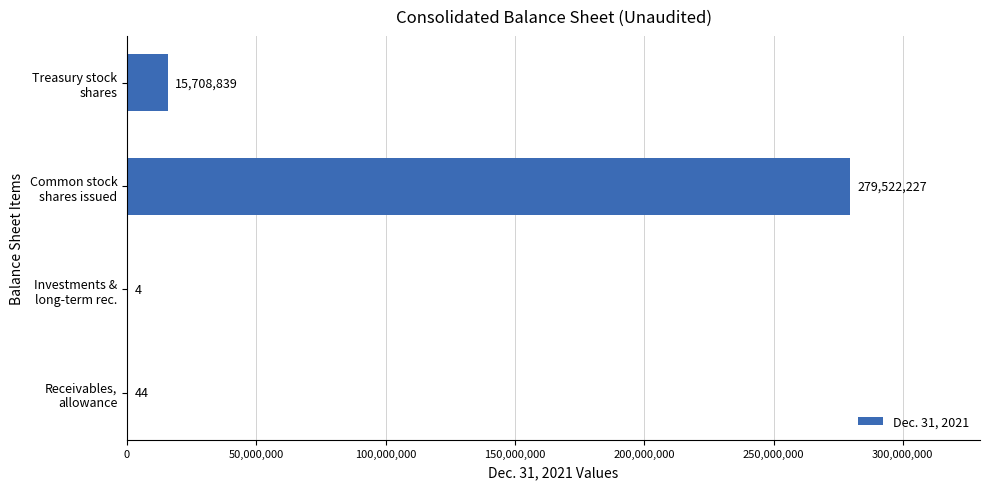

What is the greatest value displayed?

279522227